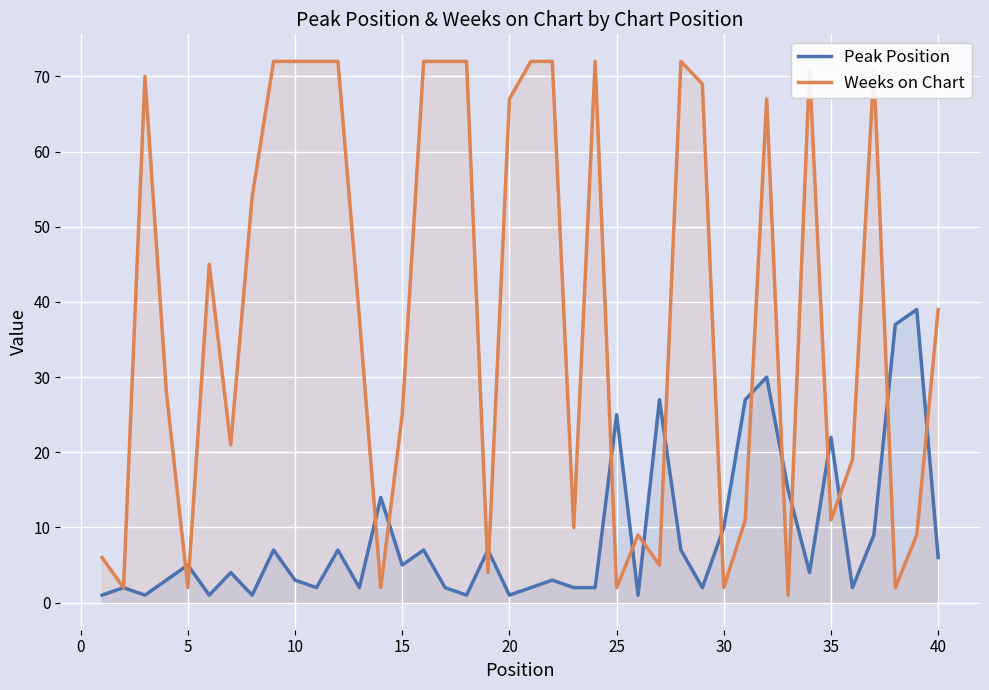

Rank the series by their average value, from lowest to highest.

Peak Position, Weeks on Chart